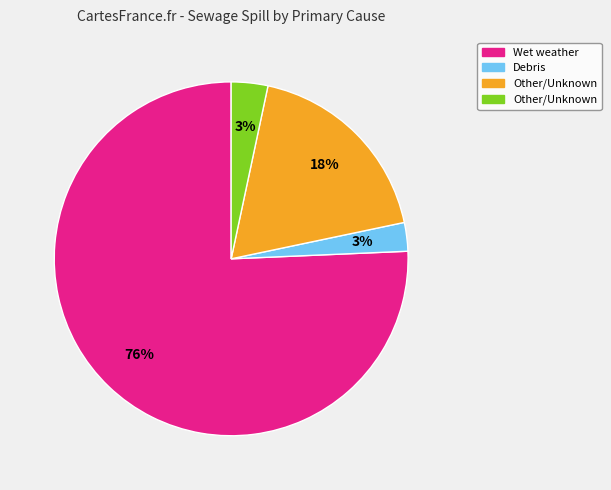

Does any single category account for the majority?

Yes